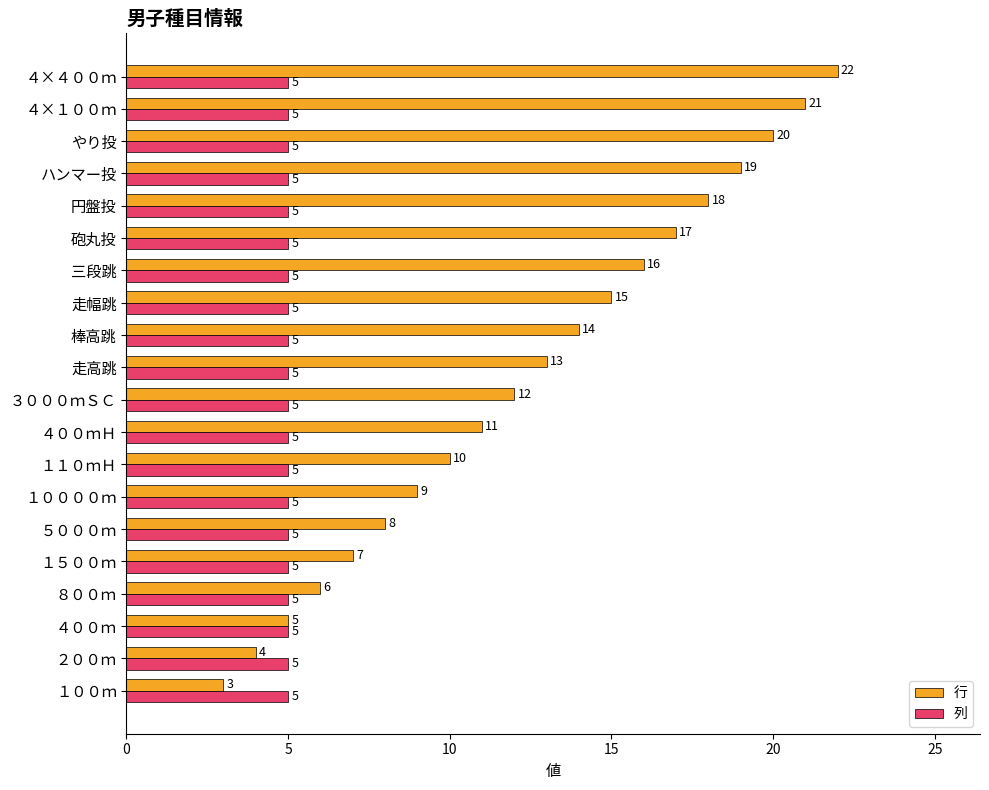

The value of 行 at ４００ｍＨ is 15. True or false?

False